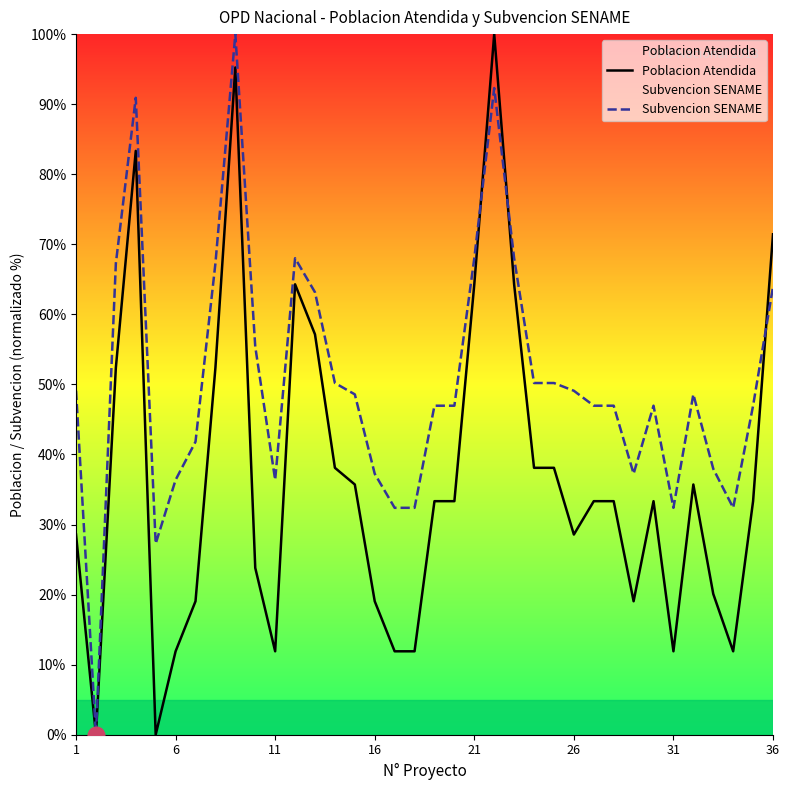

What are all the series names shown in the legend?

Poblacion Atendida, Subvencion SENAME